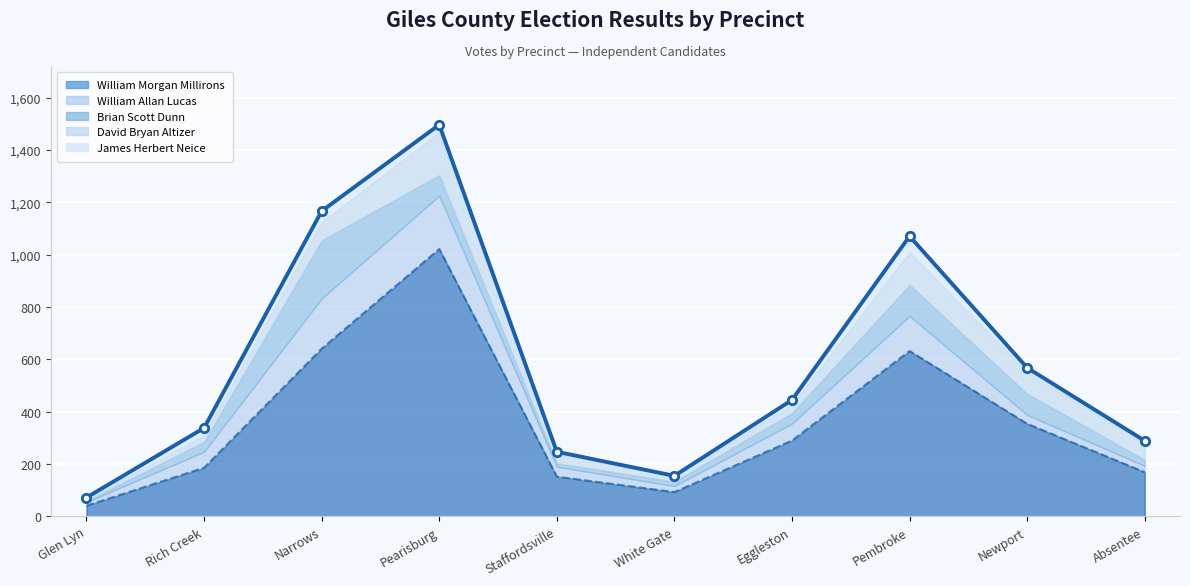

How many interior local valleys (lower than both neighbors) does the data have?

1